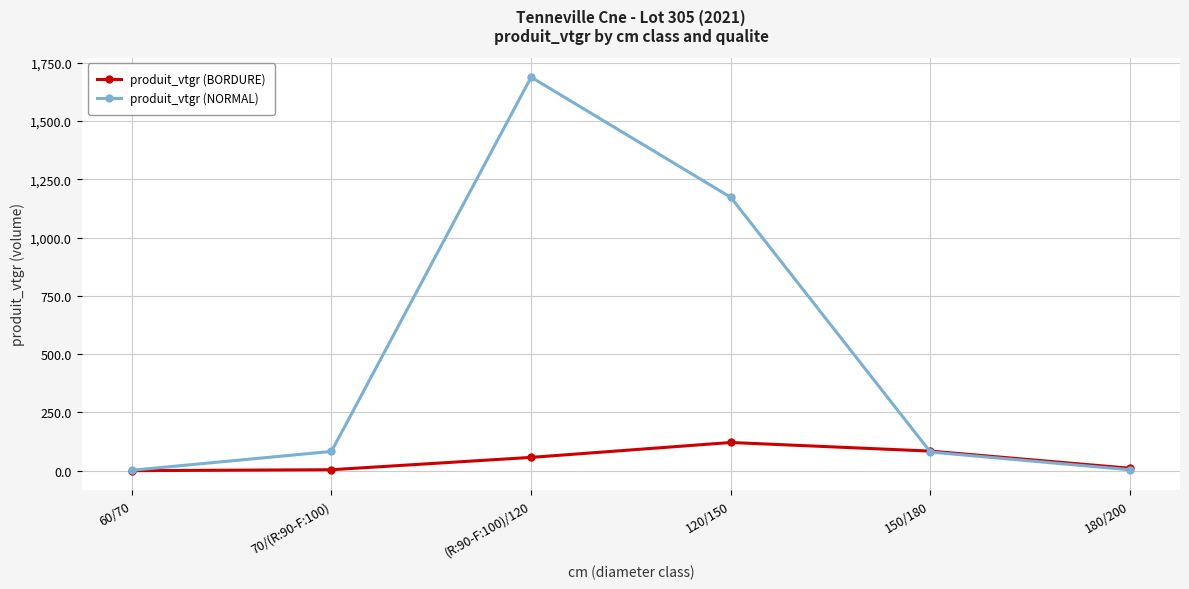

What is the difference between the highest and lowest values at 120/150?

1051.2